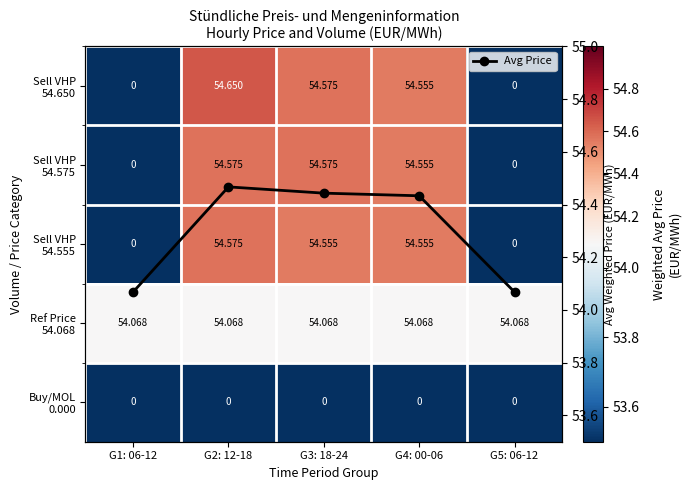

How many series are shown in this chart?

6